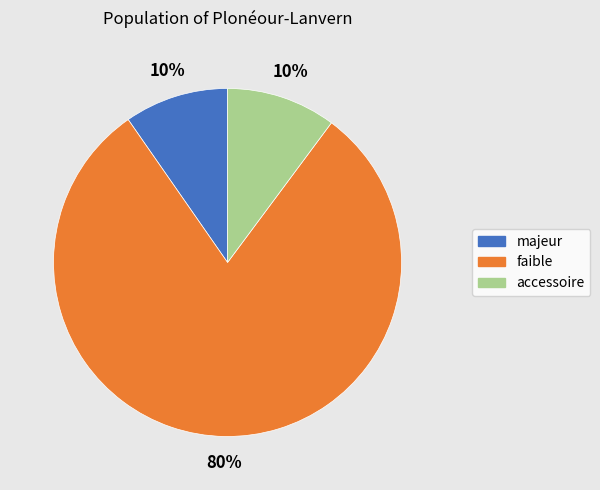

Count the number of slices in the pie.

3